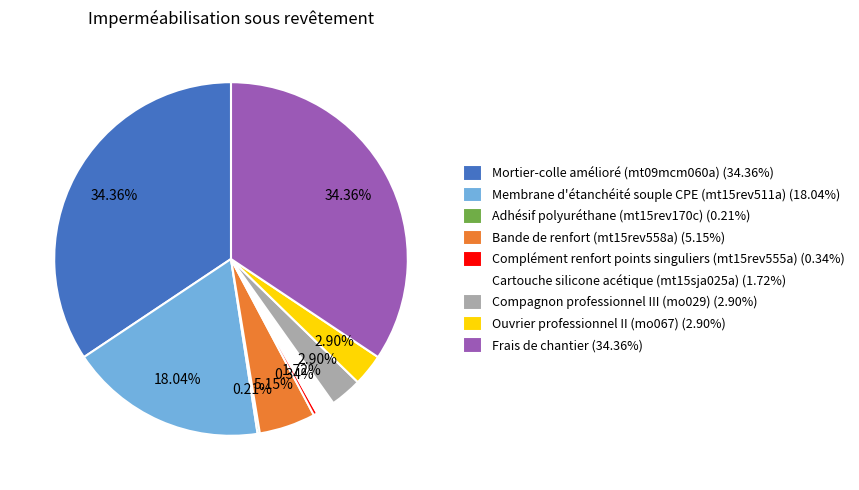

What is the total percentage of Frais de chantier and Bande de renfort (mt15rev558a)?

39.5%